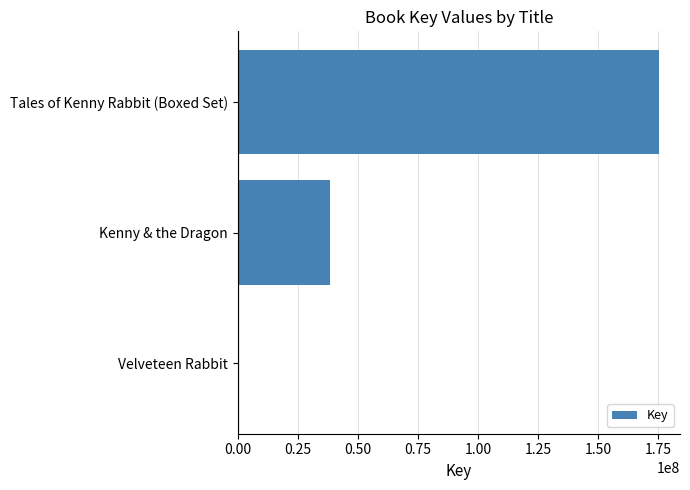

Which has a higher value, Velveteen Rabbit or Kenny & the Dragon?

Kenny & the Dragon